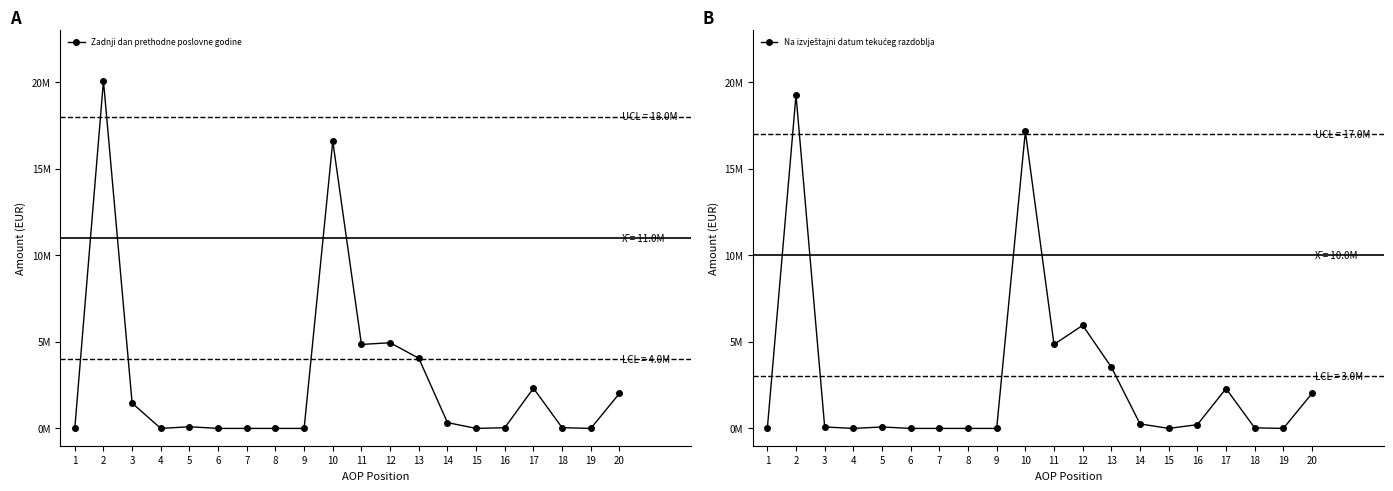

How many positive values does the Zadnji dan prethodne poslovne godine series have?

12